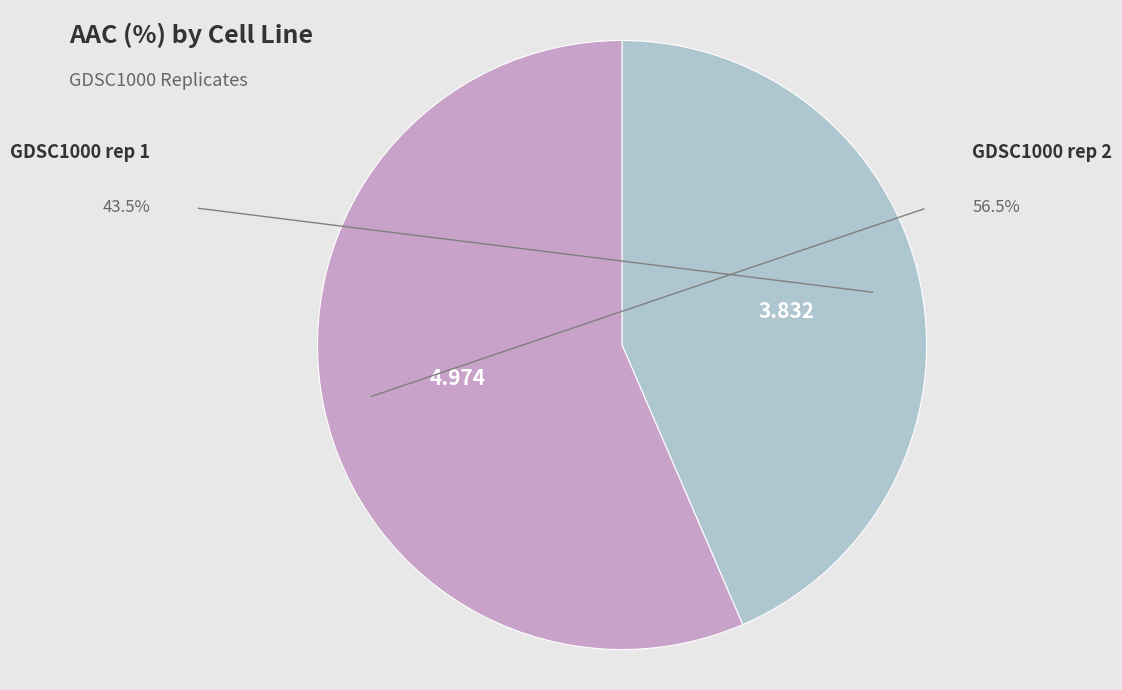

Is there a majority slice in this chart?

Yes